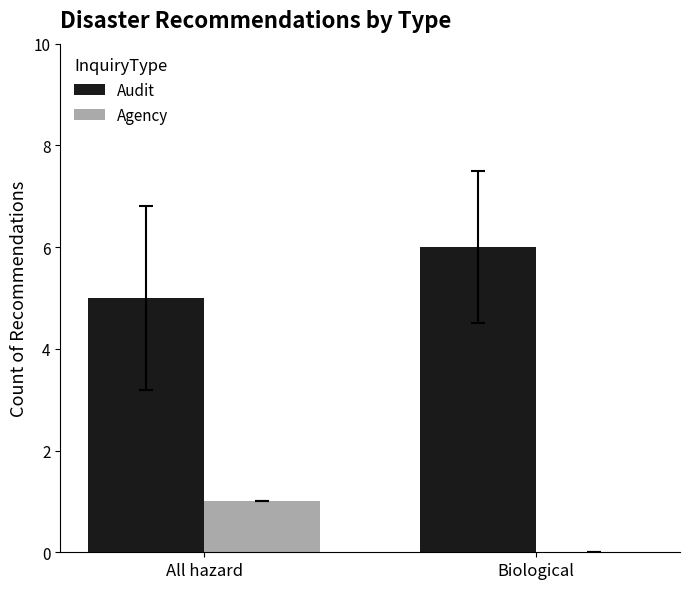

The Agency series shows -1 at Biological. True or false?

False